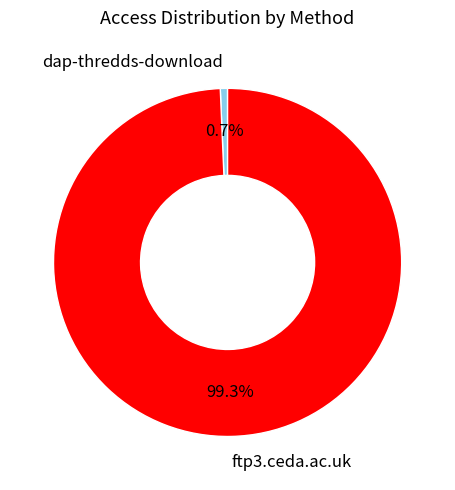

Is it true that ftp3.ceda.ac.uk is 89% of the pie?

False